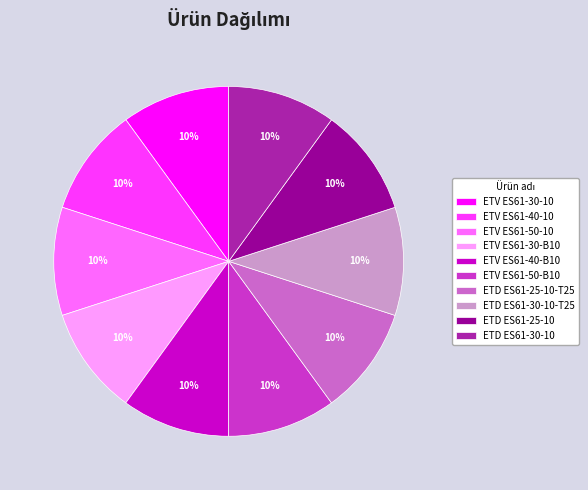

Is ETV ES61-50-B10 the majority of the pie?

No